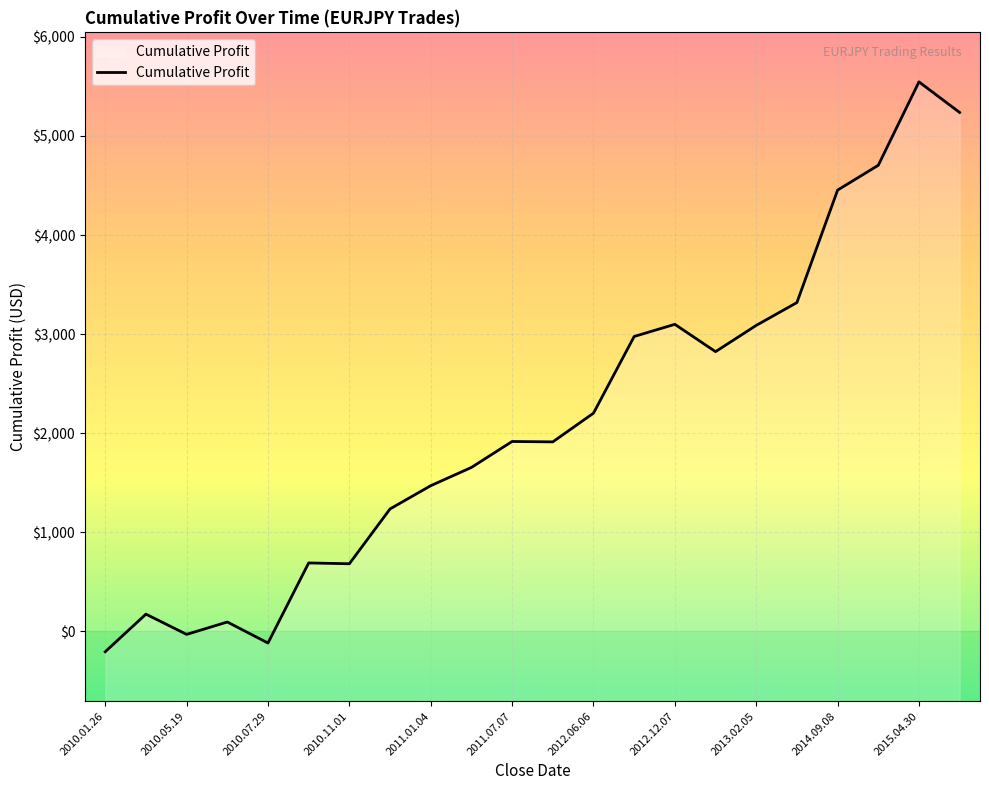

Is it true that the value at 2012.12.07 is 1876.6?

False